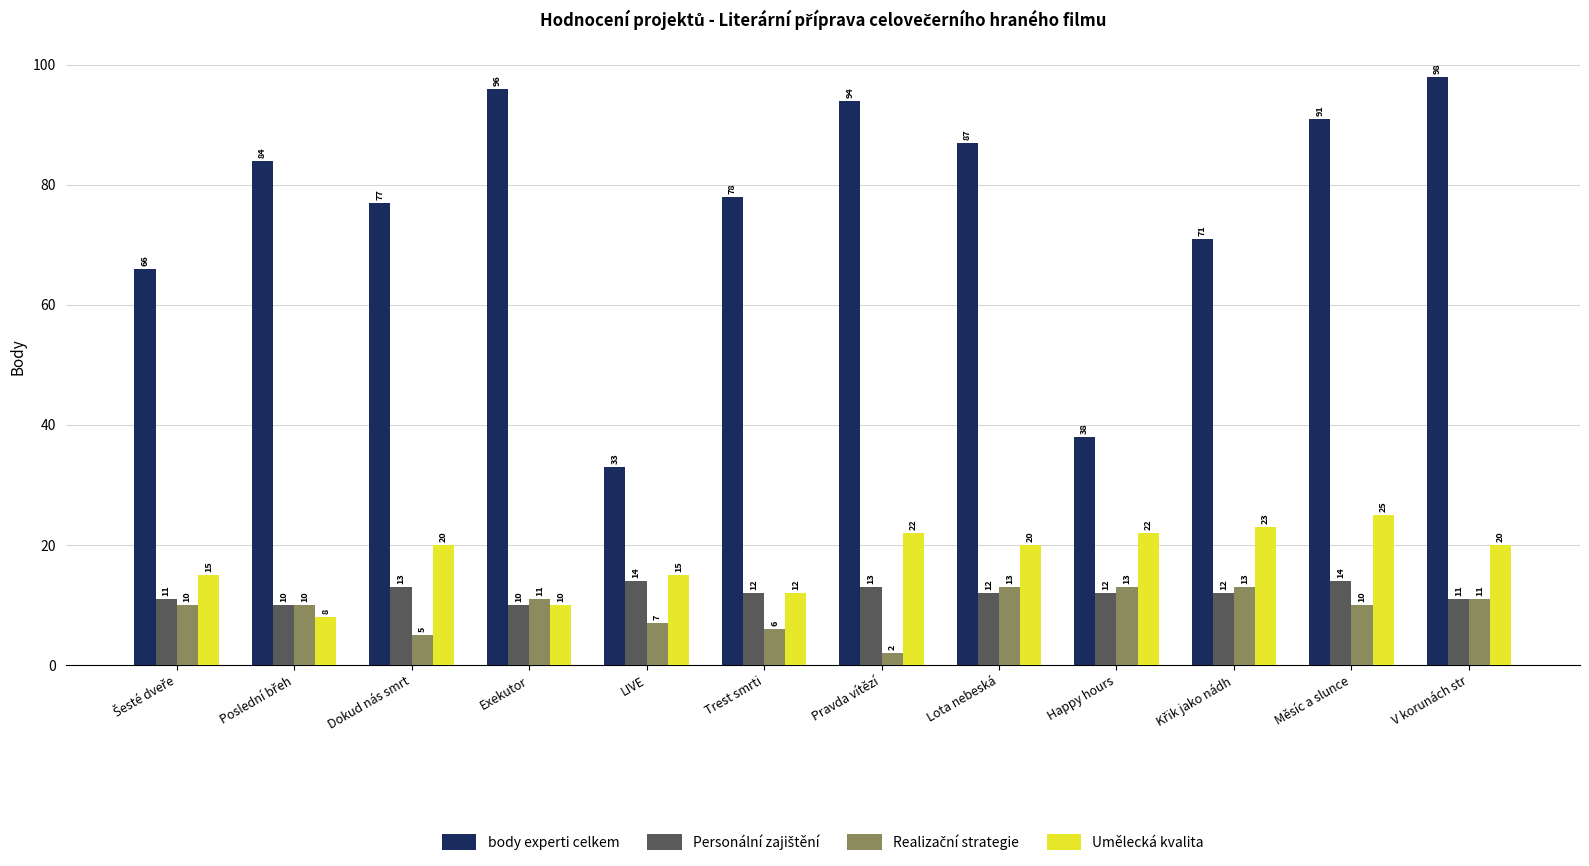

Which series changed the most between Trest smrti and V korunách str?

body experti celkem